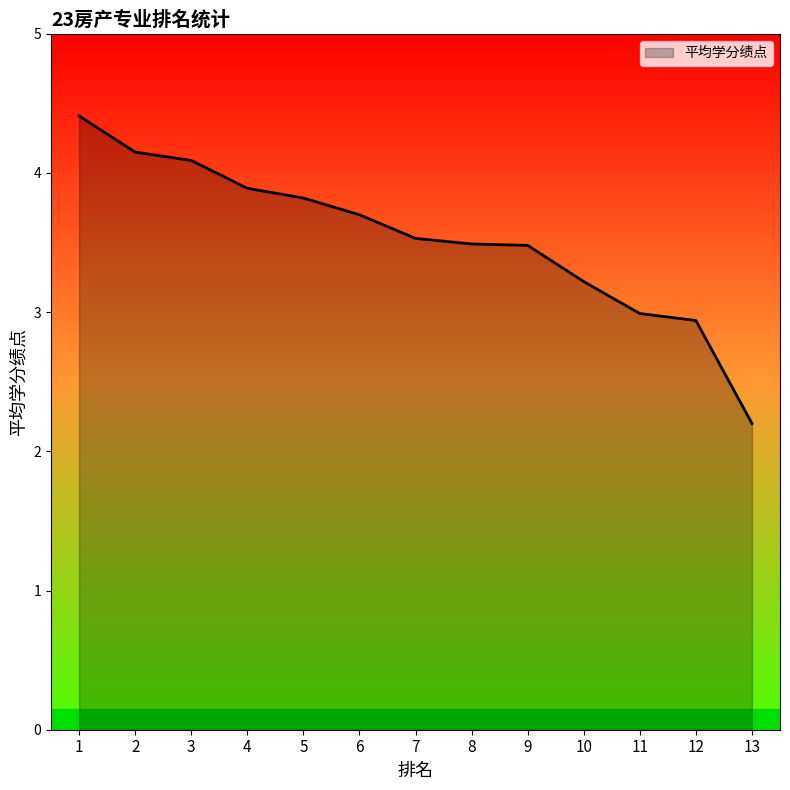

What value does the data have at 1?

4.4